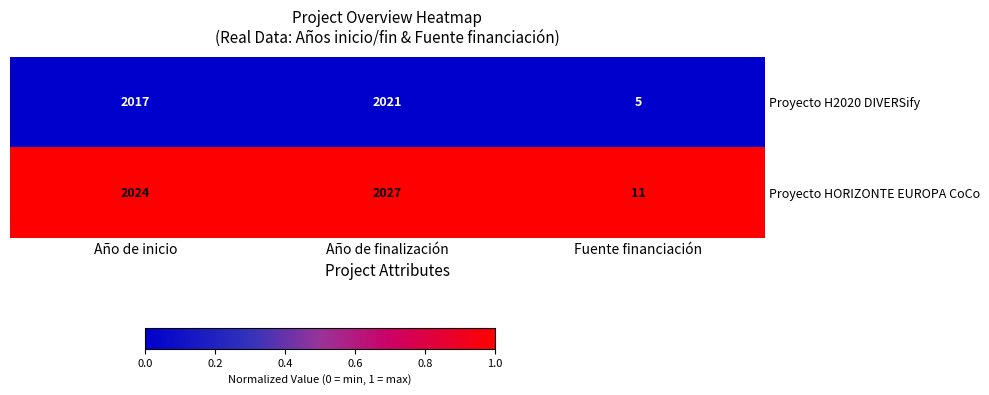

Which series has the largest total across all categories?

Proyecto HORIZONTE EUROPA CoCo